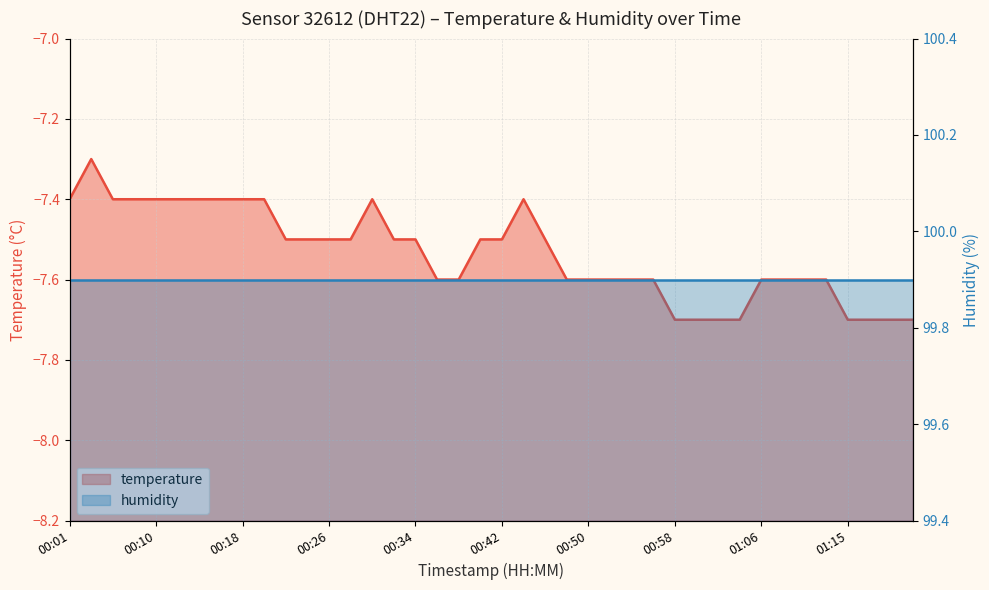

At which category does the data reach its first local peak?

00:04